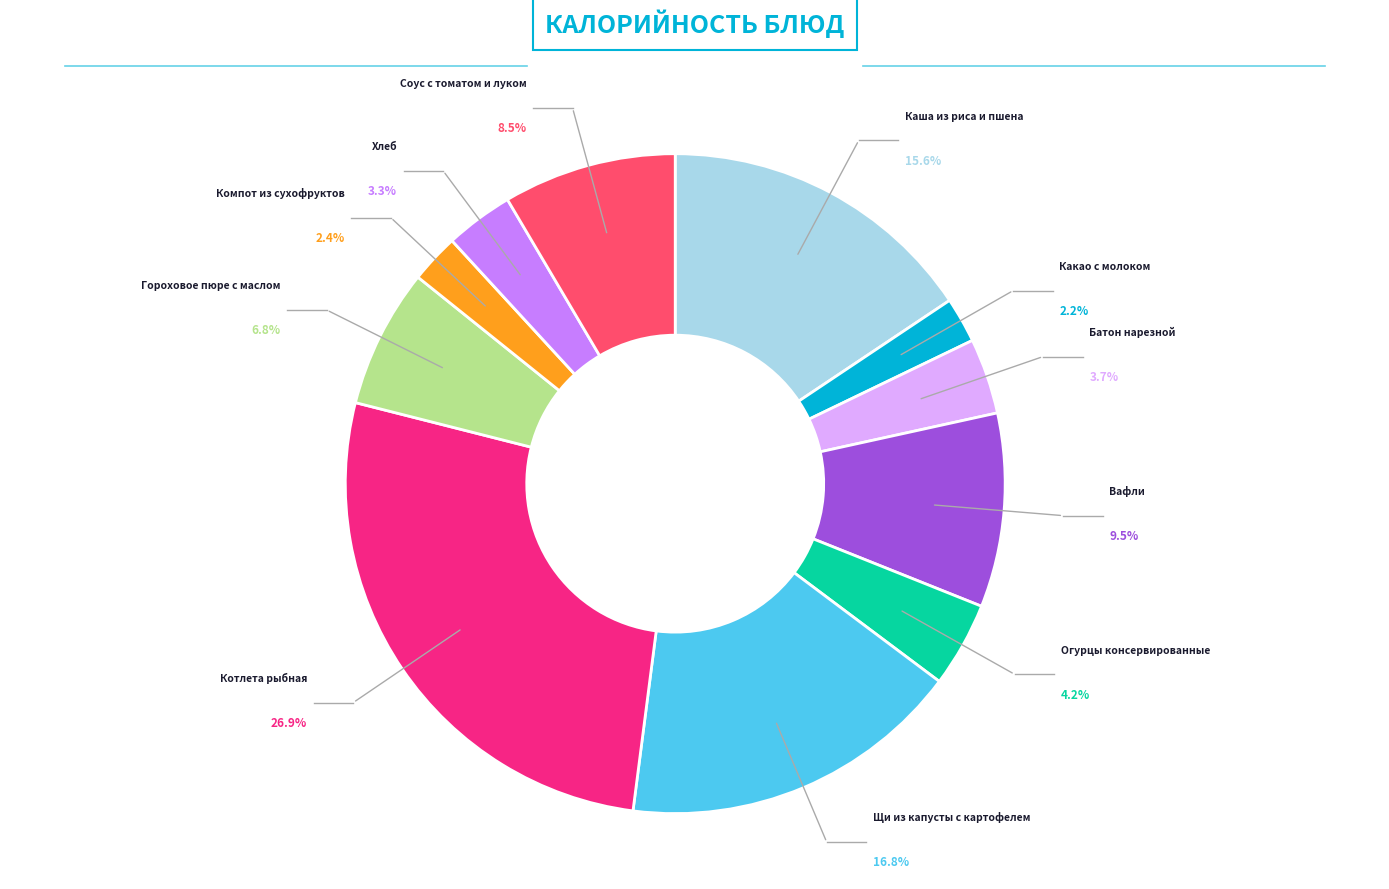

Rank the categories by value from lowest to highest.

Какао с молоком, Компот из сухофруктов, Хлеб, Батон нарезной, Огурцы консервированные, Гороховое пюре с маслом, Соус с томатом и луком, Вафли, Каша из риса и пшена, Щи из капусты с картофелем, Котлета рыбная